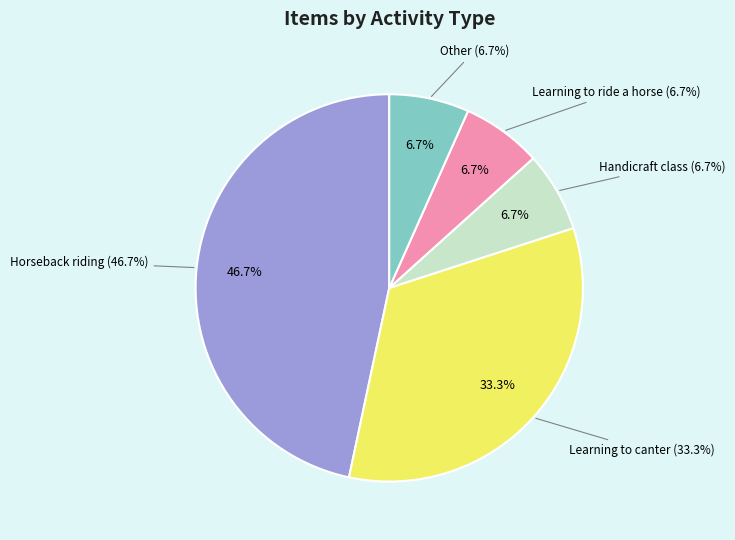

Which category has the smallest portion of the pie?

Handicraft class